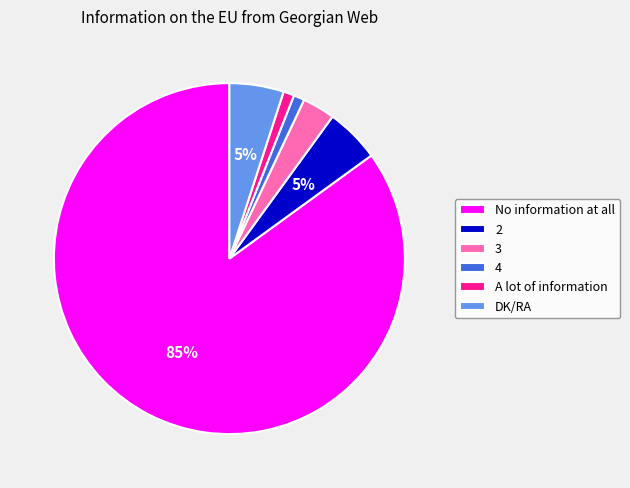

Does any single category account for the majority?

Yes